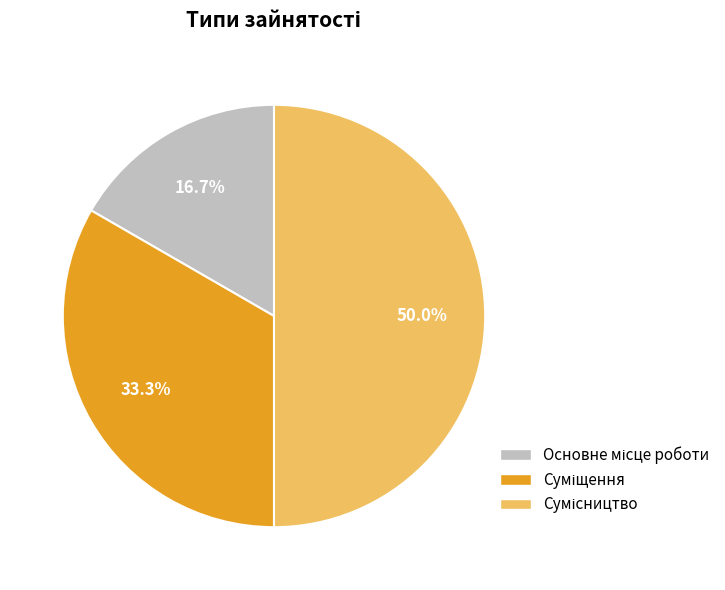

Which category has the smallest portion of the pie?

Основне місце роботи